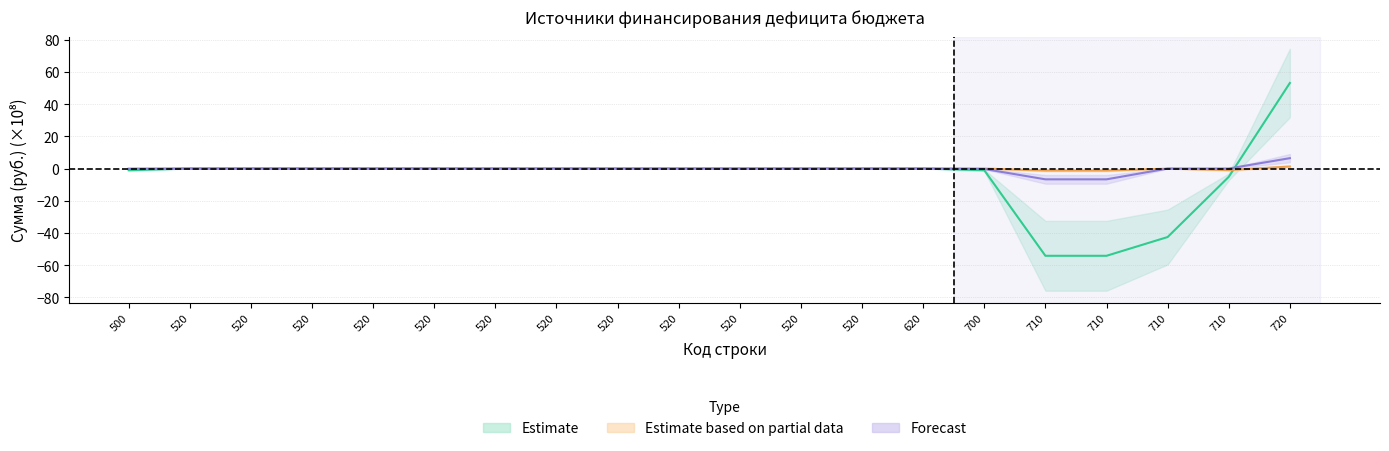

Reading left to right, list all the values displayed in this chart.

Исполнено (консол. бюджет): -1.1	0.0	0.0	0.0	0.0	0.0	0.0	0.0	0.0	0.0	0.0	0.0	0.0	0.0	-1.1	-54.2	-54.2	-42.6	-5.2	53.2
бюджет субъекта РФ (исп.): 0.0	0.0	0.1	0.1	0.1	0.1	-0.0	-0.0	-0.1	-0.1	-0.1	-0.1	0.0	0.0	0.0	-1.3	-1.3	-0.1	-1.0	1.3
бюджеты городских поселений (исп.): -0.3	0.0	0.0	0.0	0.0	0.0	0.0	0.0	0.0	0.0	0.0	0.0	0.0	0.0	-0.3	-6.7	-6.7	0.0	0.0	6.4